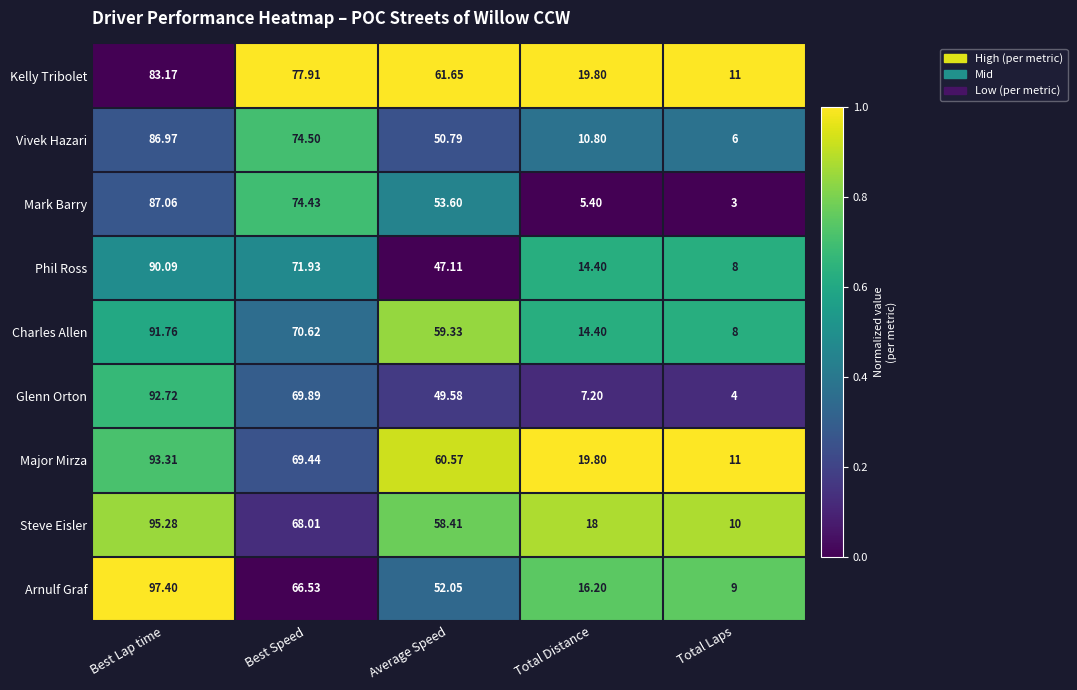

Between Best Lap time and Total Distance, which series saw the biggest shift?

Glenn Orton